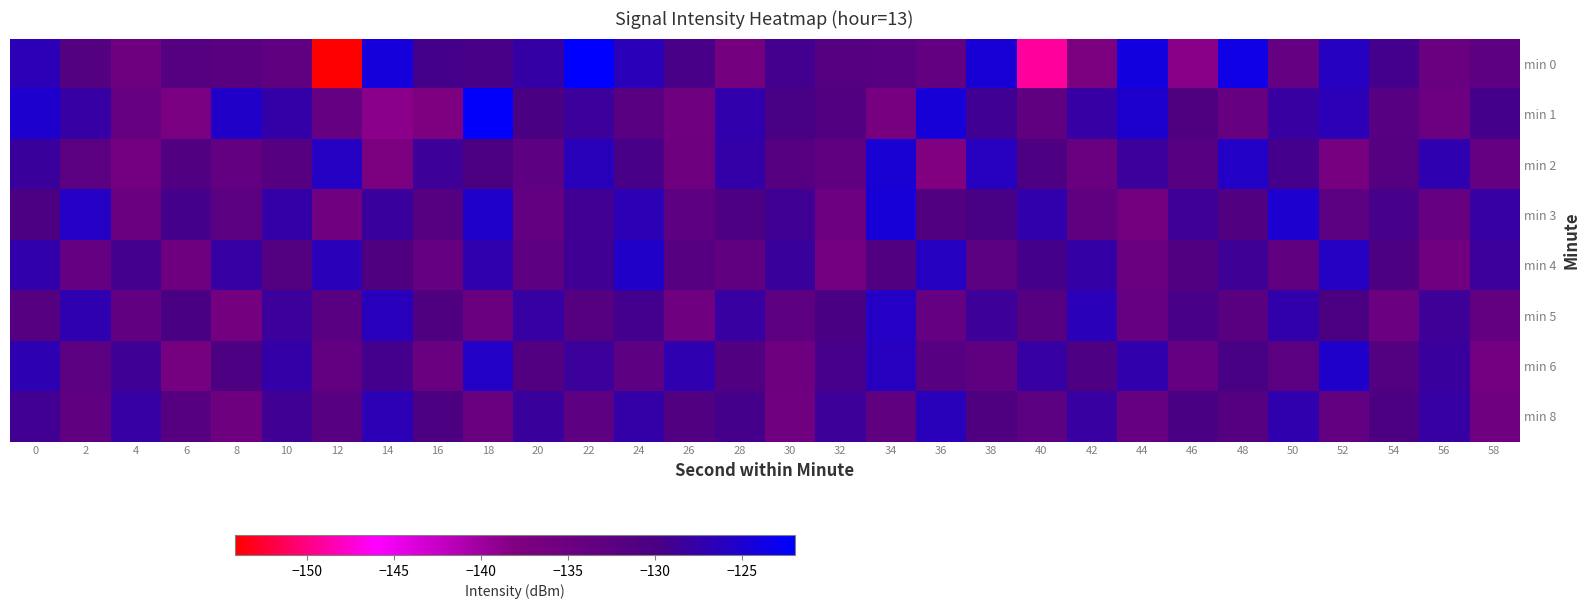

Reading left to right, extract all data points from this chart.

min 0: 0=-126.7	2=-131.4	4=-135.4	6=-131.6	8=-132.2	10=-133.2	12=-154.2	14=-124.3	16=-129.5	18=-129.7	20=-127.7	22=-122.0	24=-126.5	26=-129.6	28=-136.4	30=-129.1	32=-131.5	34=-131.9	36=-133.6	38=-124.7	40=-149.2	42=-137.3	44=-124.1	46=-138.6	48=-123.6	50=-133.9	52=-126.0	54=-129.4	56=-134.8	58=-132.8
min 1: 0=-125.2	2=-127.9	4=-134.4	6=-137.1	8=-125.6	10=-127.6	12=-133.9	14=-138.8	16=-137.5	18=-122.3	20=-130.0	22=-128.5	24=-132.1	26=-135.6	28=-127.3	30=-129.8	32=-131.2	34=-136.7	36=-124.5	38=-128.9	40=-133.4	42=-127.8	44=-125.3	46=-130.6	48=-134.2	50=-128.1	52=-126.7	54=-131.9	56=-135.1	58=-129.4
min 2: 0=-128.3	2=-132.5	4=-136.1	6=-130.8	8=-133.7	10=-131.4	12=-125.9	14=-137.2	16=-128.6	18=-130.1	20=-132.8	22=-126.4	24=-129.7	26=-135.3	28=-127.5	30=-131.8	32=-133.2	34=-124.8	36=-138.1	38=-126.2	40=-130.5	42=-134.6	44=-128.4	46=-132.0	48=-125.7	50=-129.3	52=-136.8	54=-131.6	56=-127.1	58=-133.9
min 3: 0=-130.2	2=-125.8	4=-134.7	6=-129.5	8=-132.3	10=-127.6	12=-135.9	14=-128.2	16=-131.5	18=-125.4	20=-133.6	22=-129.1	24=-126.8	26=-132.7	28=-130.4	30=-128.9	32=-135.2	34=-124.6	36=-131.0	38=-129.8	40=-127.3	42=-133.1	44=-136.4	46=-128.7	48=-130.9	50=-125.1	52=-132.5	54=-129.6	56=-134.3	58=-127.9
min 4: 0=-127.4	2=-133.8	4=-129.2	6=-135.5	8=-128.0	10=-131.3	12=-126.6	14=-130.7	16=-134.1	18=-127.2	20=-132.9	22=-129.0	24=-125.5	26=-131.7	28=-133.4	30=-128.3	32=-136.2	34=-130.8	36=-126.1	38=-132.4	40=-129.5	42=-127.7	44=-134.9	46=-131.1	48=-128.8	50=-133.3	52=-125.9	54=-130.3	56=-135.7	58=-128.5
min 5: 0=-131.6	2=-127.0	4=-133.5	6=-129.9	8=-136.3	10=-128.4	12=-132.1	14=-126.3	16=-130.6	18=-134.8	20=-127.9	22=-131.4	24=-129.2	26=-135.6	28=-128.1	30=-132.7	32=-130.0	34=-125.8	36=-133.9	38=-128.6	40=-131.8	42=-126.5	44=-134.4	46=-129.7	48=-132.2	50=-127.4	52=-130.1	54=-135.0	56=-128.7	58=-133.6
min 6: 0=-126.9	2=-132.3	4=-128.8	6=-136.5	8=-130.4	10=-127.6	12=-133.7	14=-129.3	16=-134.6	18=-125.7	20=-131.2	22=-128.5	24=-132.9	26=-127.1	28=-130.8	30=-135.4	32=-129.6	34=-126.2	36=-131.9	38=-133.2	40=-128.0	42=-130.5	44=-127.3	46=-134.0	48=-129.8	50=-132.6	52=-125.4	54=-131.3	56=-128.2	58=-136.1
min 8: 0=-129.1	2=-133.4	4=-127.8	6=-131.7	8=-135.3	10=-128.9	12=-132.0	14=-126.8	16=-130.2	18=-134.5	20=-128.3	22=-132.8	24=-127.5	26=-131.0	28=-129.4	30=-135.8	32=-128.6	34=-133.1	36=-126.4	38=-130.7	40=-132.5	42=-128.1	44=-134.2	46=-129.9	48=-131.5	50=-127.2	52=-133.7	54=-130.3	56=-128.0	58=-135.6